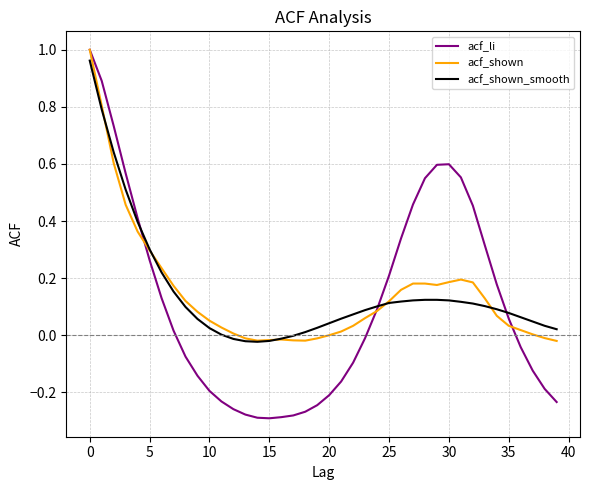

After their last crossing, which series has the higher values: acf_shown_smooth or acf_shown?

acf_shown_smooth